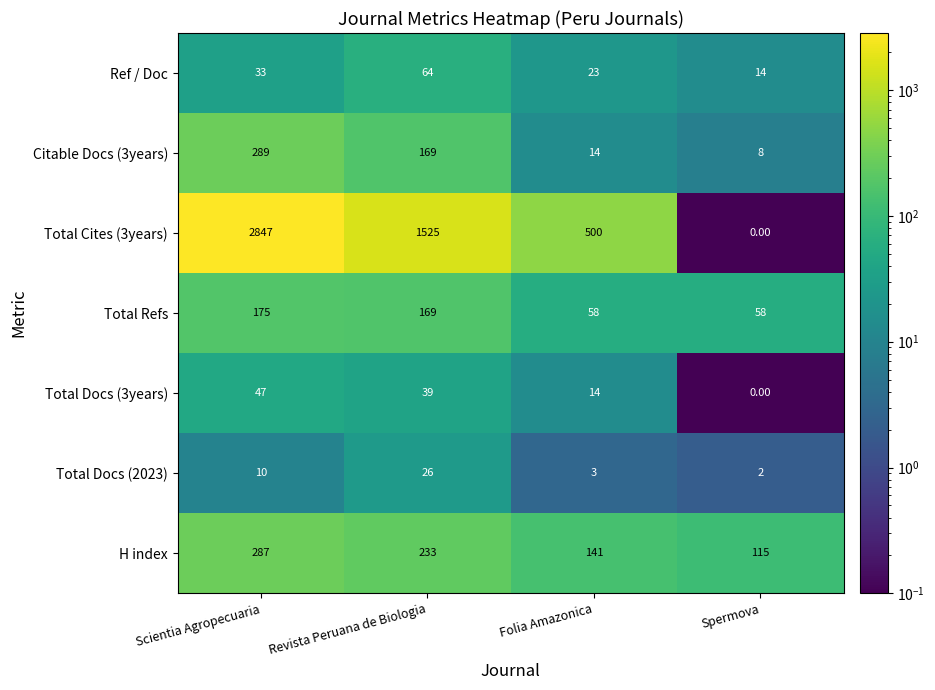

What is the difference between the second highest and minimum values in the Total Docs (3years) series?

39